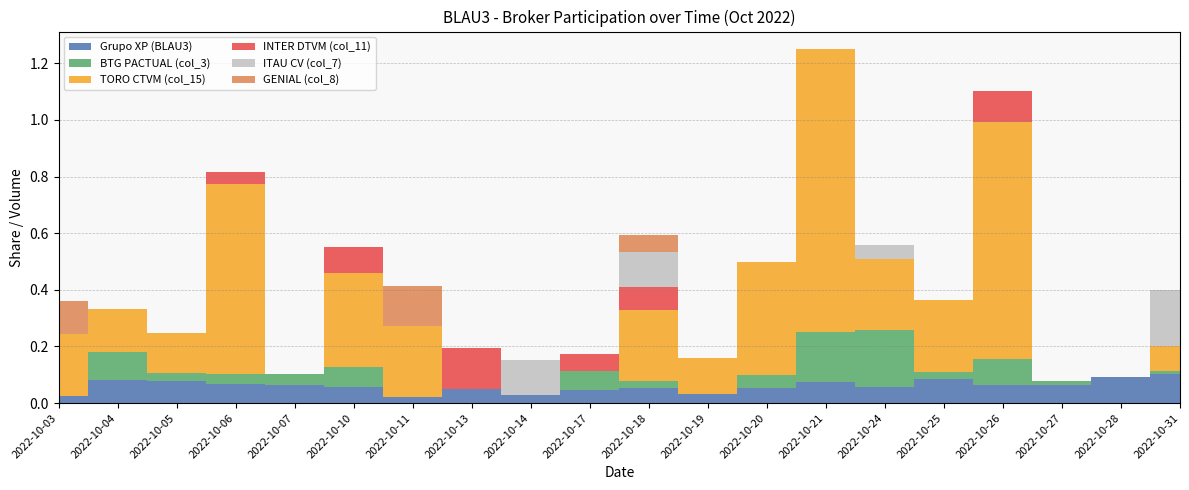

Reading left to right, extract all data points from this chart.

Grupo XP (BLAU3): 0.0	0.1	0.1	0.1	0.1	0.1	0.0	0.0	0.0	0.0	0.1	0.0	0.1	0.1	0.1	0.1	0.1	0.1	0.1	0.1
BTG PACTUAL (col_3): 0.0	0.1	0.0	0.0	0.0	0.1	0.0	0.0	0.0	0.1	0.0	0.0	0.0	0.2	0.2	0.0	0.1	0.0	0.0	0.0
TORO CTVM (col_15): 0.2	0.2	0.1	0.7	0.0	0.3	0.2	0.0	0.0	0.0	0.2	0.1	0.4	1.0	0.2	0.3	0.8	0.0	0.0	0.1
INTER DTVM (col_11): 0.0	0.0	0.0	0.0	0.0	0.1	0.0	0.1	0.0	0.1	0.1	0.0	0.0	0.0	0.0	0.0	0.1	0.0	0.0	0.0
ITAU CV (col_7): 0.0	0.0	0.0	0.0	0.0	0.0	0.0	0.0	0.1	0.0	0.1	0.0	0.0	0.0	0.0	0.0	0.0	0.0	0.0	0.2
GENIAL (col_8): 0.1	0.0	0.0	0.0	0.0	0.0	0.1	0.0	0.0	0.0	0.1	0.0	0.0	0.0	0.0	0.0	0.0	0.0	0.0	0.0